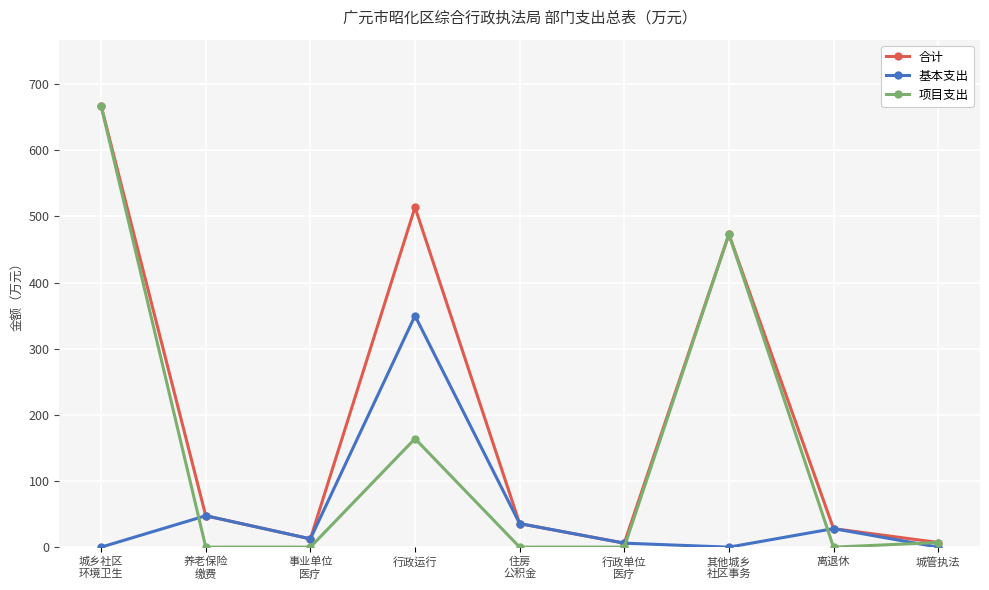

Which series has the largest total across all categories?

合计